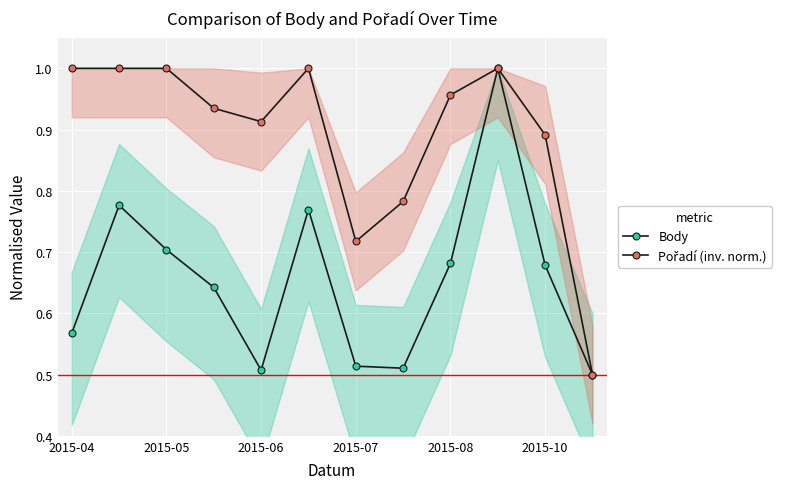

Reading left to right, transcribe all the data shown in this chart.

Body: 0.6	0.8	0.7	0.6	0.5	0.8	0.5	0.5	0.7	1.0	0.7	0.5
Pořadí (inv. norm.): 1.0	1.0	1.0	0.9	0.9	1.0	0.7	0.8	1.0	1.0	0.9	0.5